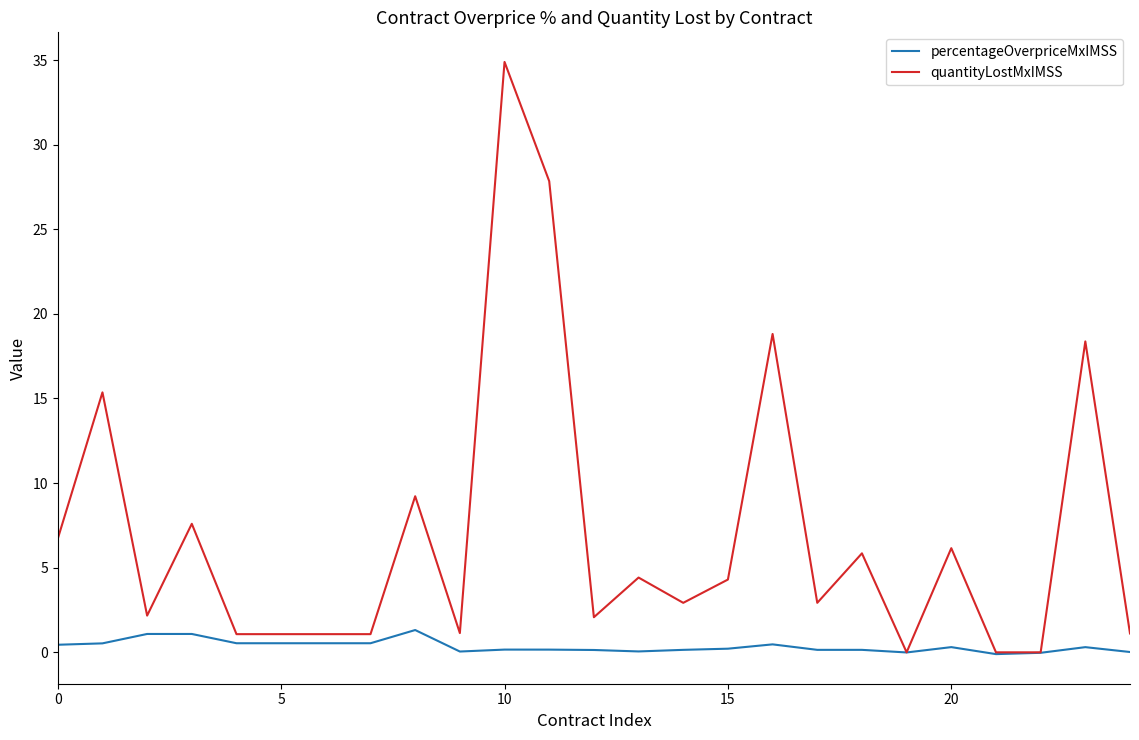

Which series has the largest range (max minus min)?

quantityLostMxIMSS